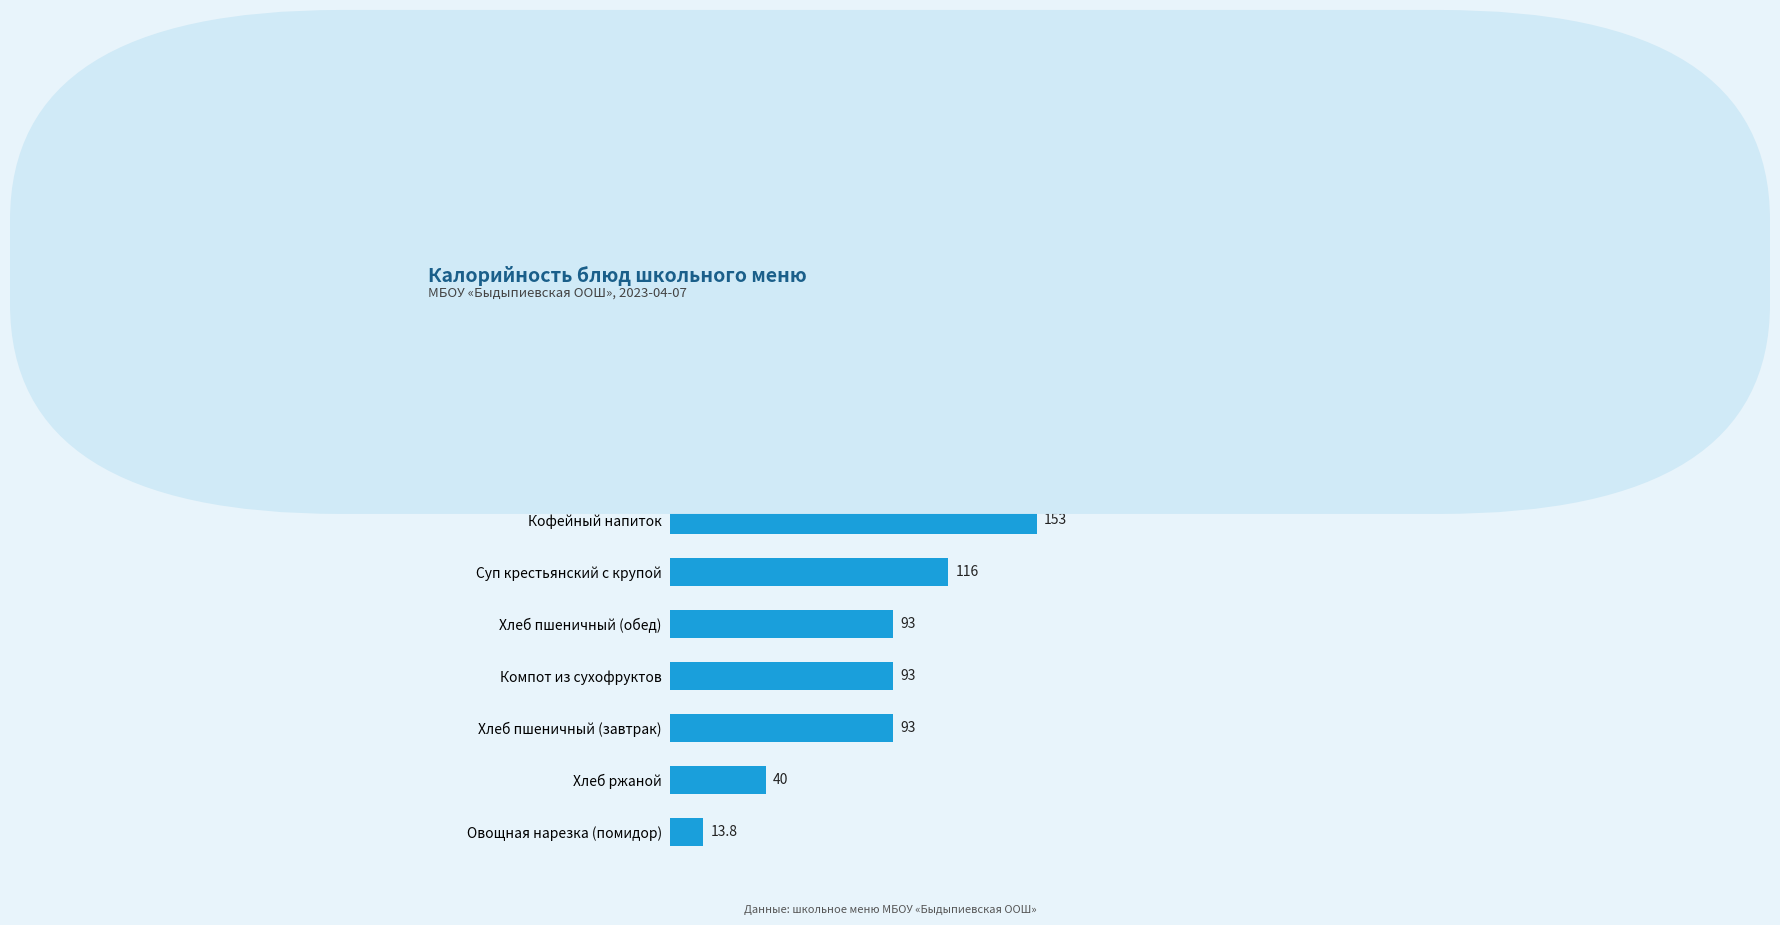

What is the average value?

126.9